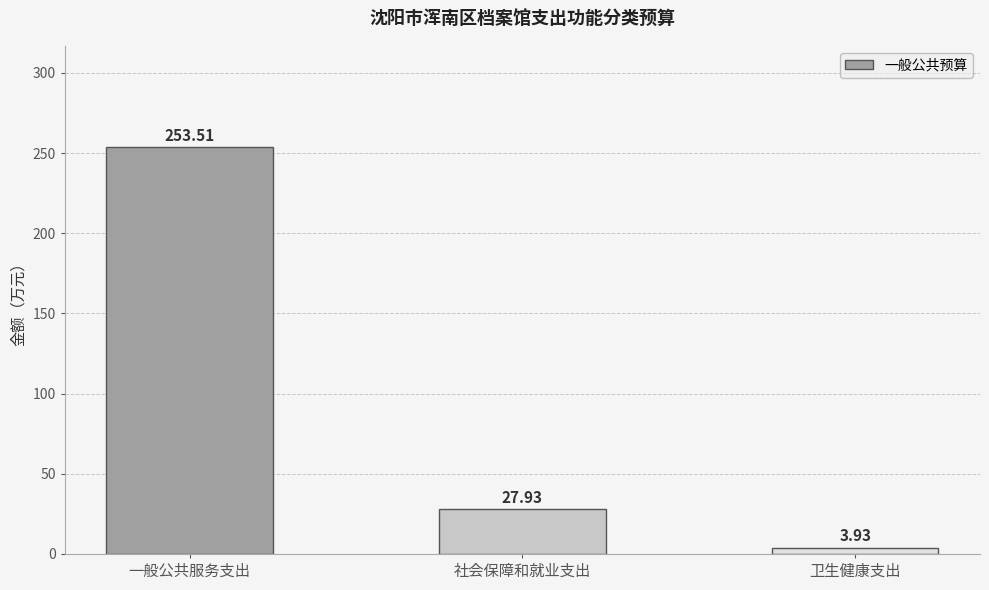

Where does the data first go above 27?

一般公共服务支出